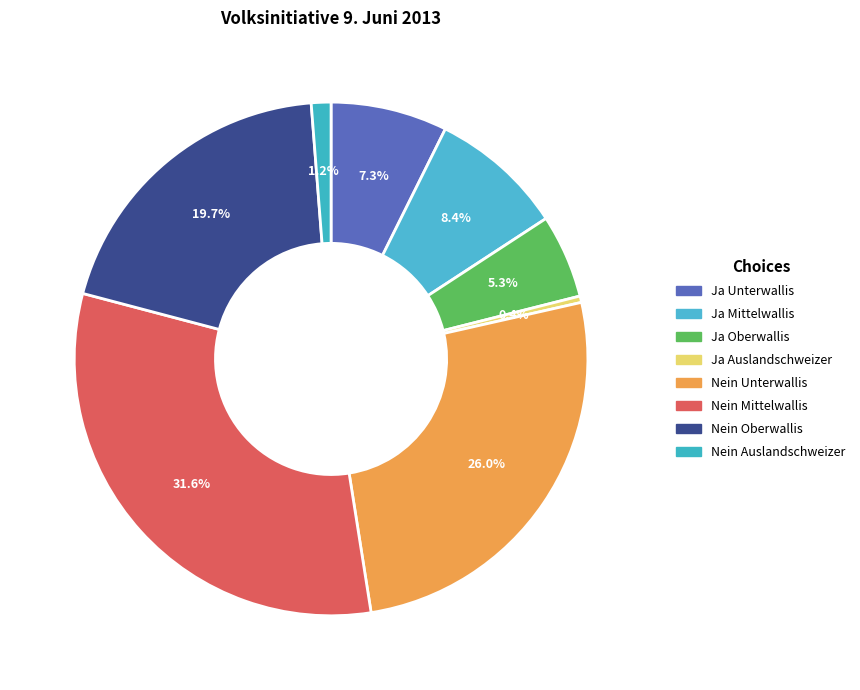

Which category has the biggest portion of the pie?

Nein Mittelwallis